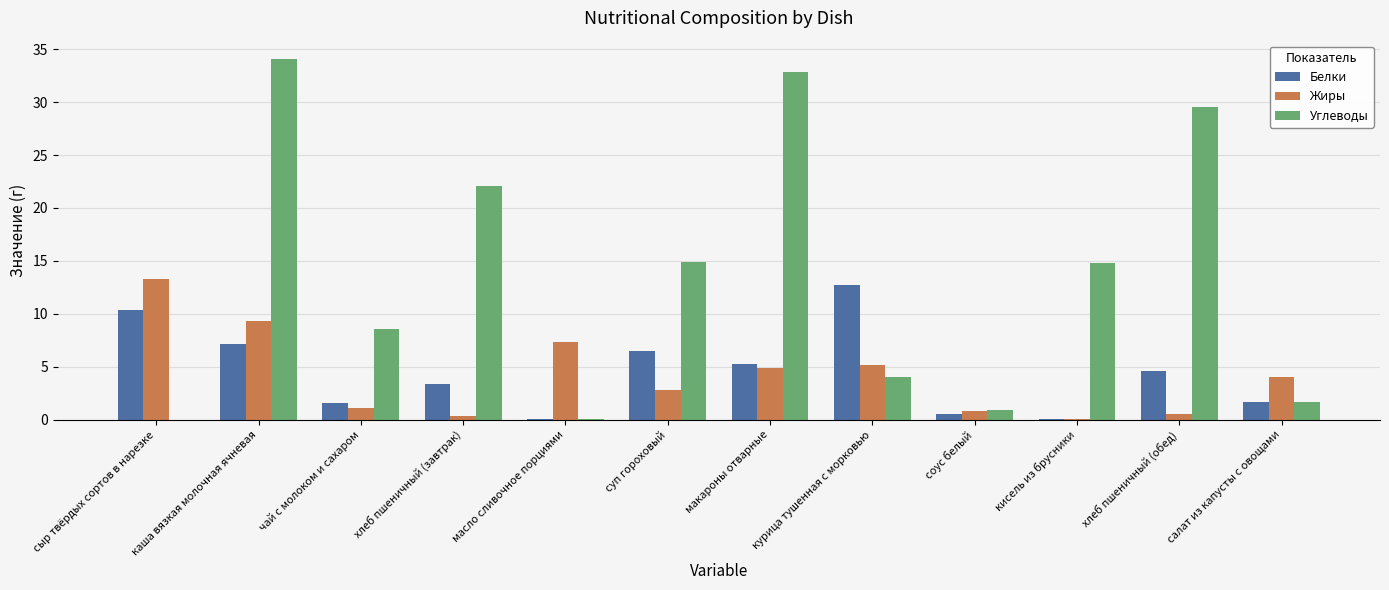

Which series has the largest total across all categories?

Углеводы